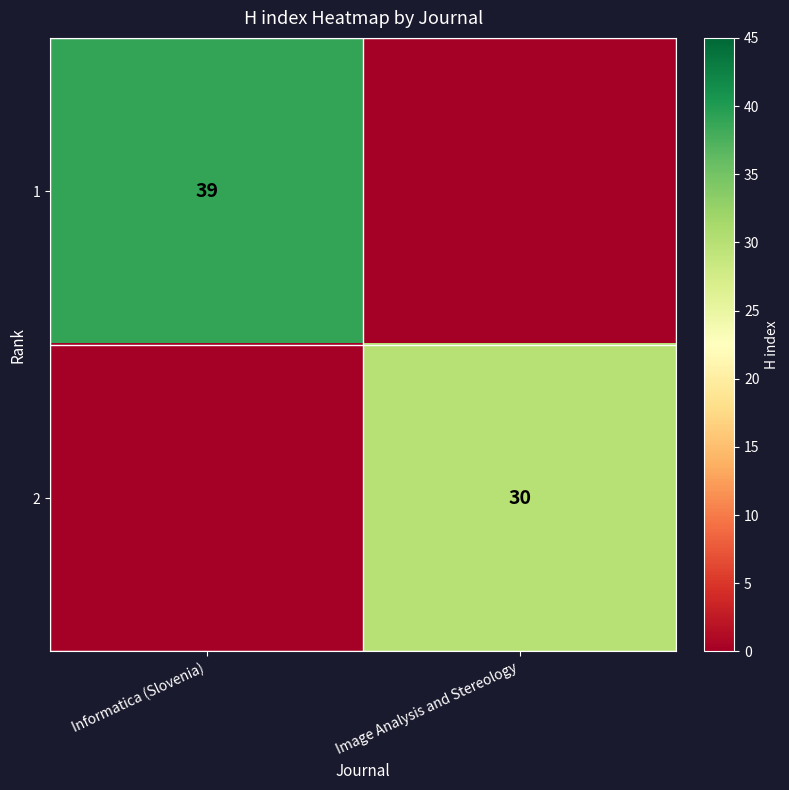

What is the greatest value displayed?

39